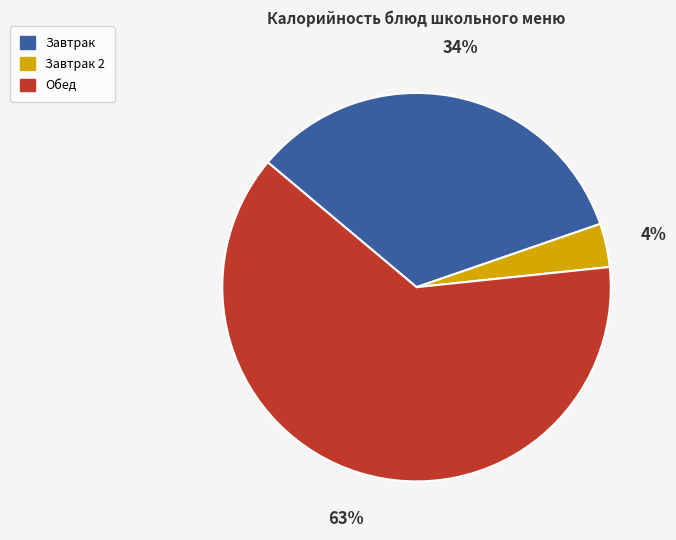

Is there a majority slice in this chart?

Yes